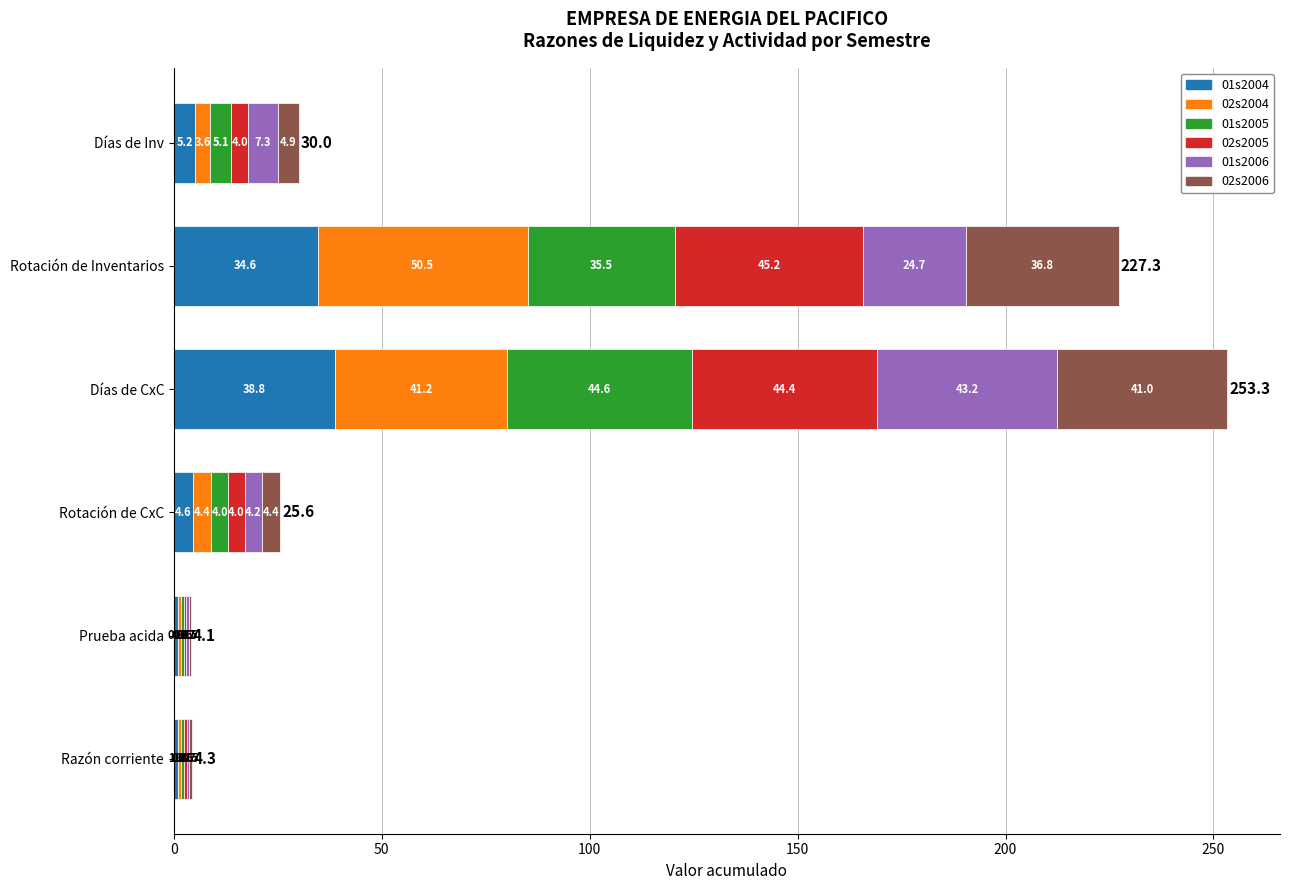

At which category is the sum across all series the highest?

Días de CxC